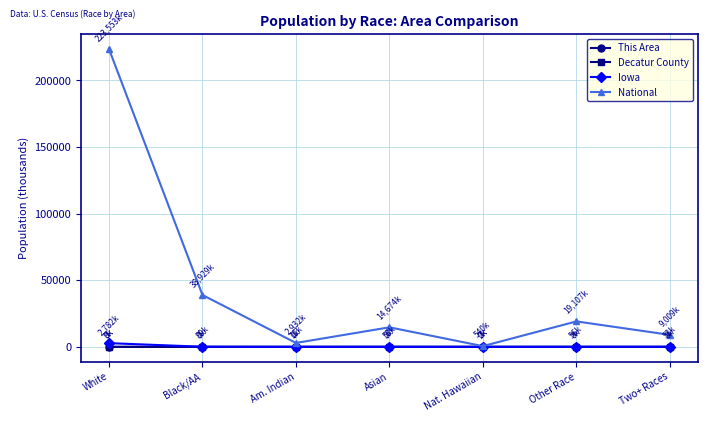

What is the label of the 4th point from the right?

Asian